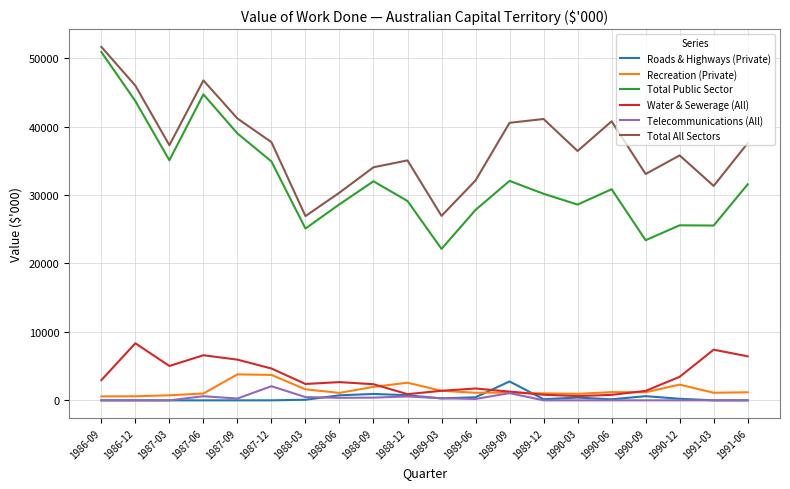

Is the value of Roads & Highways (Private) at 1989-12 greater than the value of Water & Sewerage (All) at 1987-03?

No